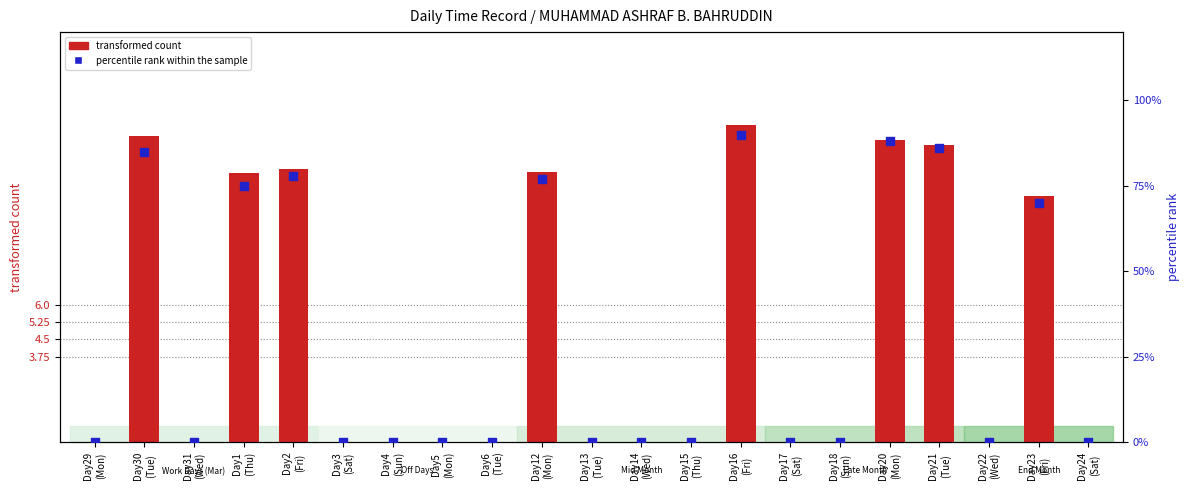

Which series contains the highest Y value?

percentile rank within the sample